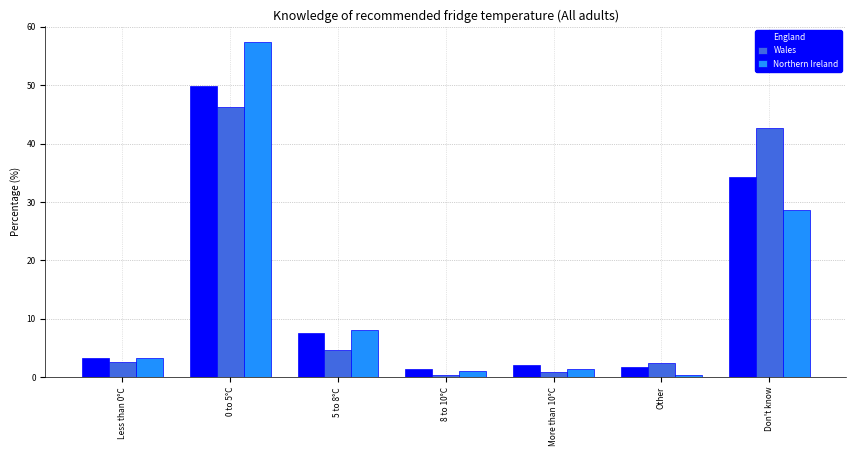

The value of Wales at Less than 0°C is 2.6. True or false?

True